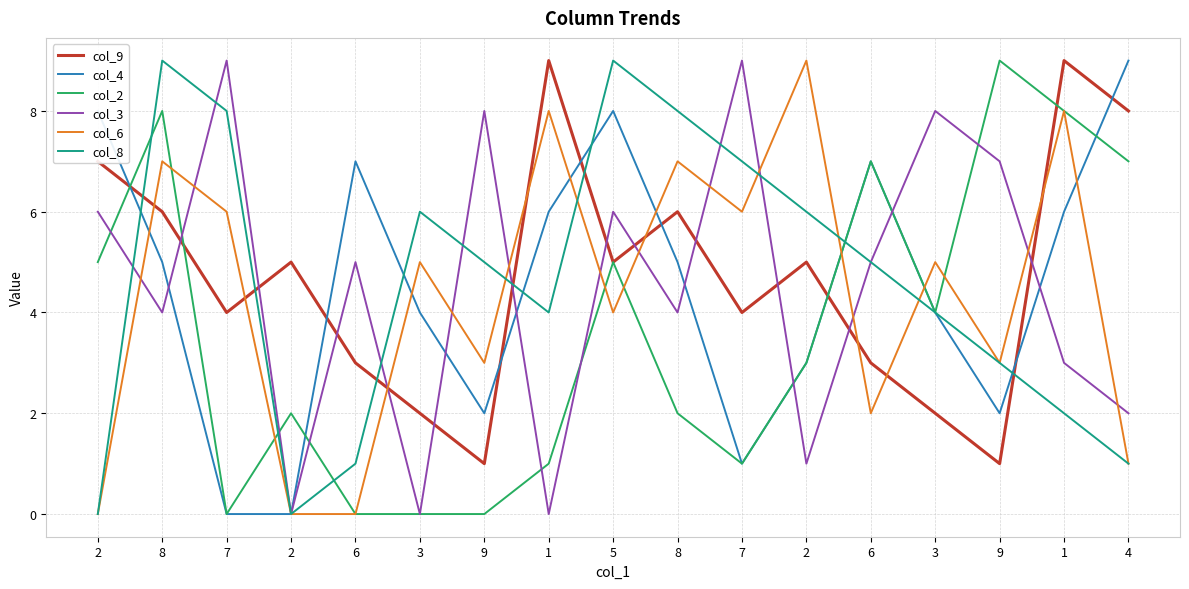

Does the chart have visible grid lines?

Yes